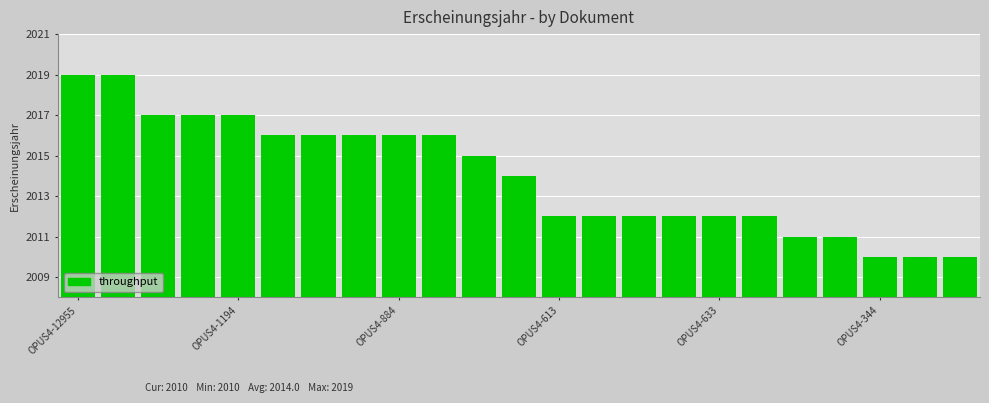

What is the minimum value shown in the chart?

2010